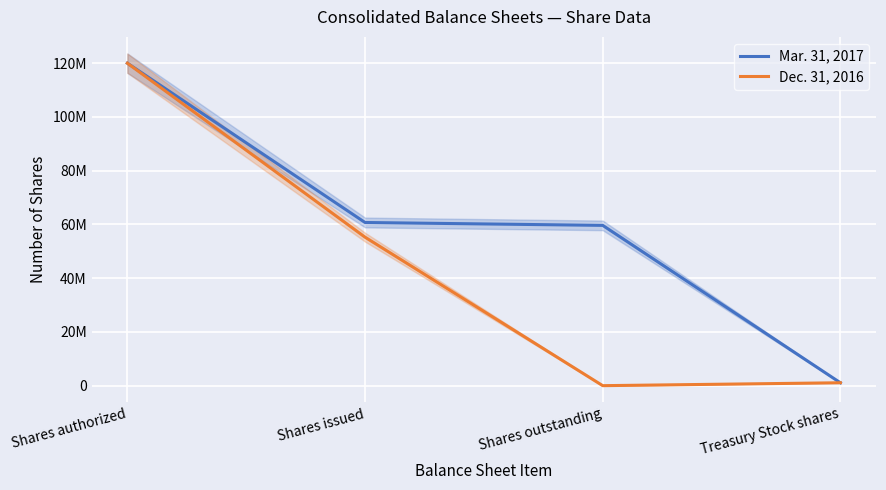

Is the value of Dec. 31, 2016 at Treasury Stock shares greater than the value of Mar. 31, 2017 at Shares outstanding?

No